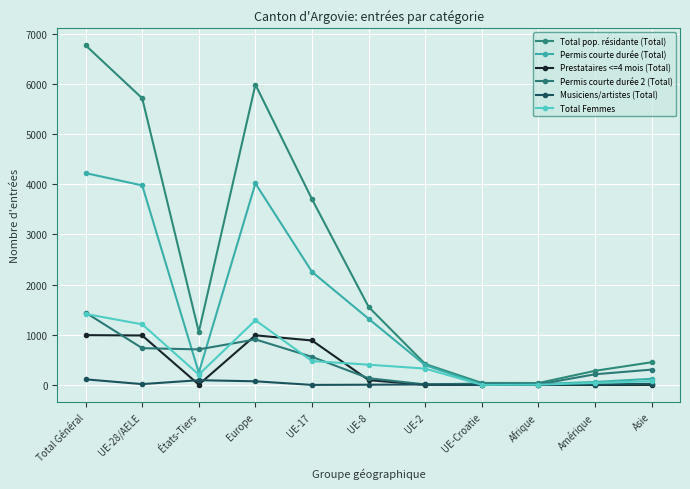

What is the average value of the Total pop. résidante (Total) series?

2364